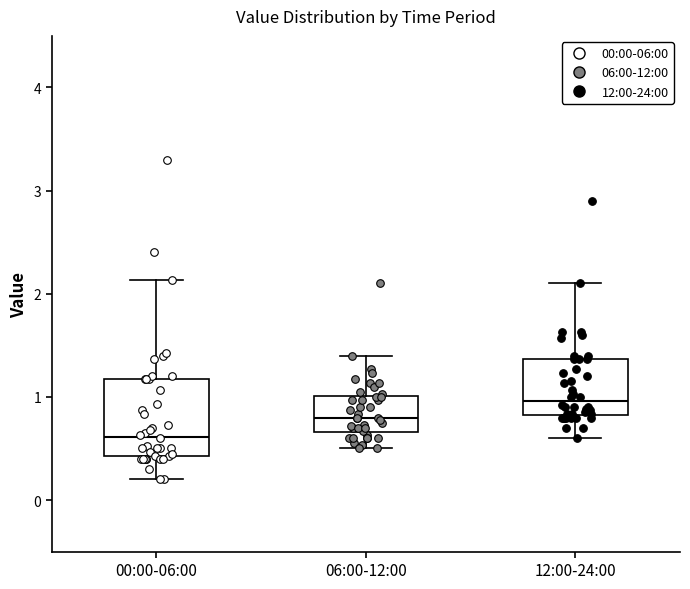

Which box has the highest median line?

12:00-24:00